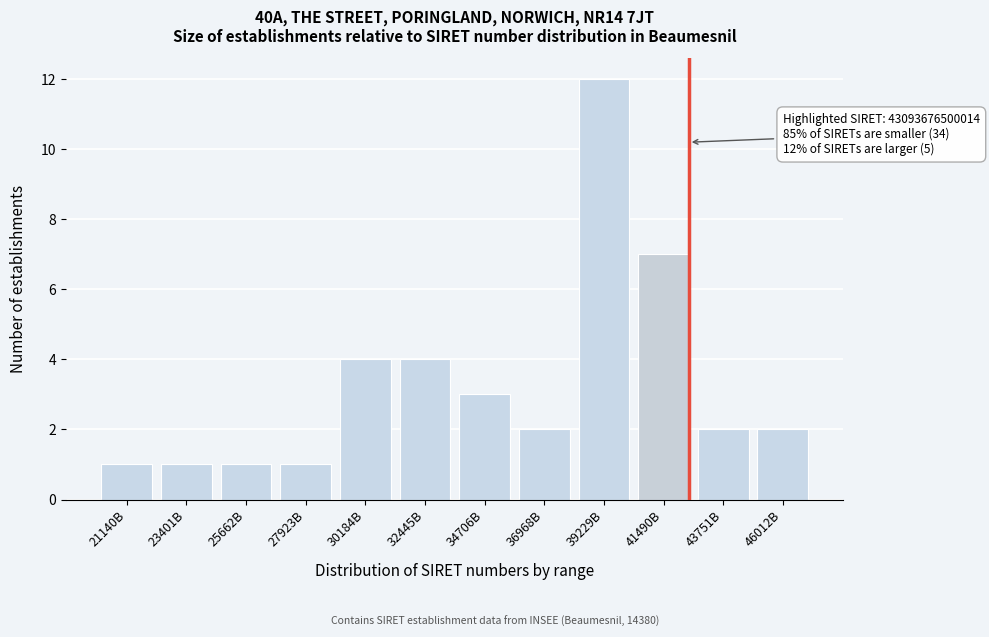

Reading right to left, extract all data points from this chart.

46012B=2	43751B=2	41490B=7	39229B=12	36968B=2	34706B=3	32445B=4	30184B=4	27923B=1	25662B=1	23401B=1	21140B=1